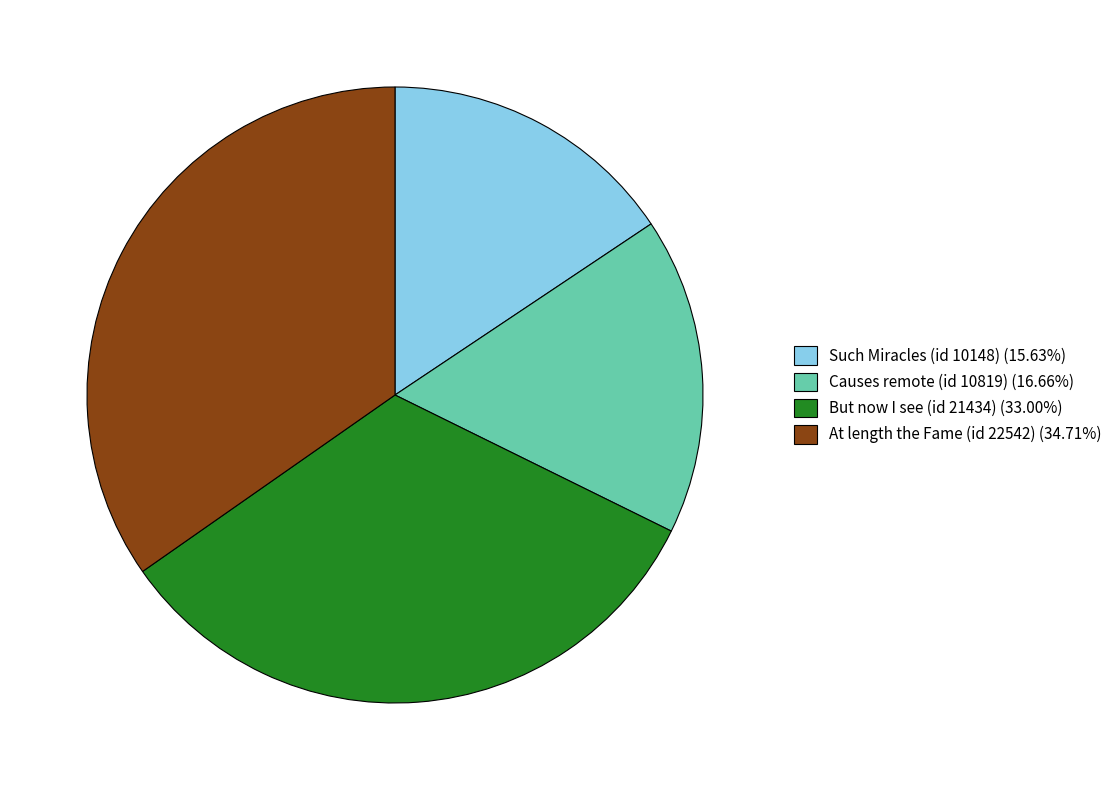

Do Such Miracles (id 10148) (15.63%) and At length the Fame (id 22542) (34.71%) together represent more than half of the pie?

Yes